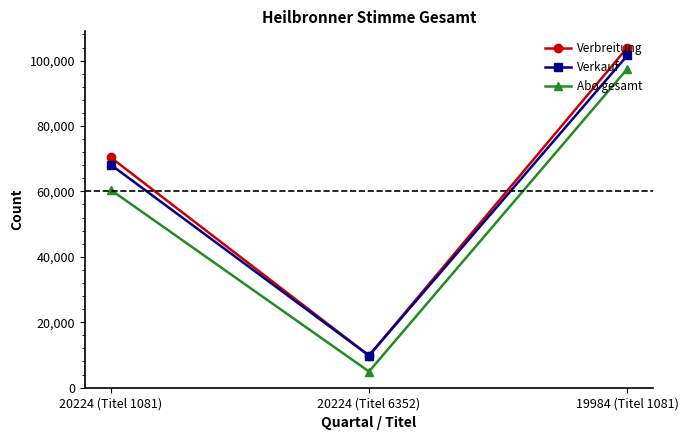

What is the maximum value shown in the chart?

104003